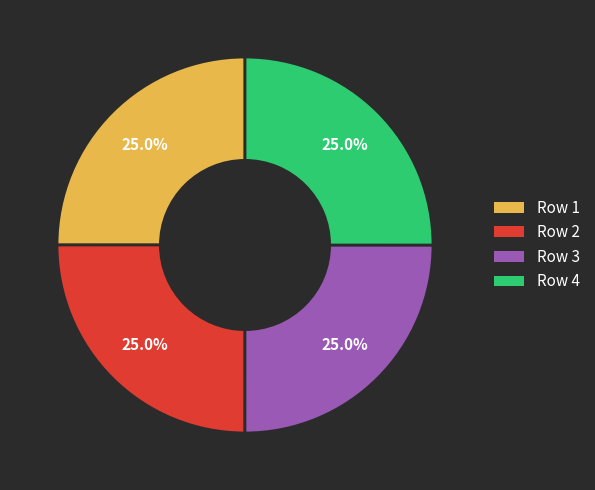

Is there any slice that represents more than half of the pie?

No